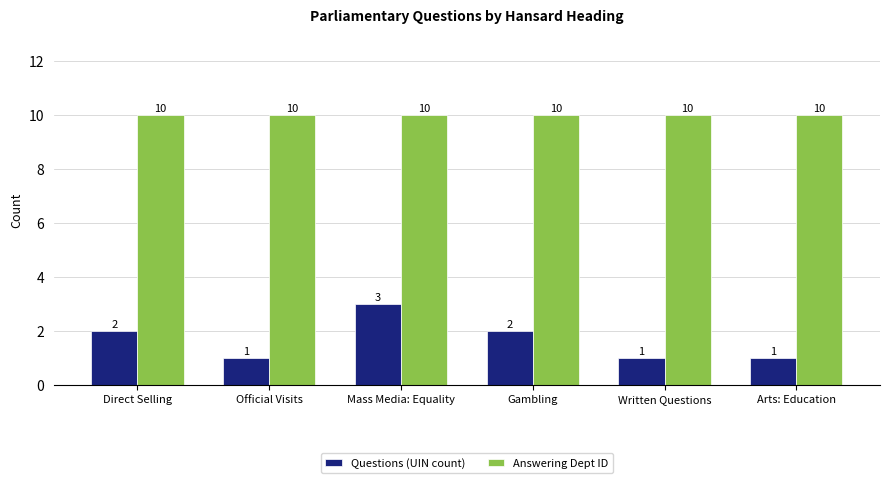

Does the chart contain any negative values?

No